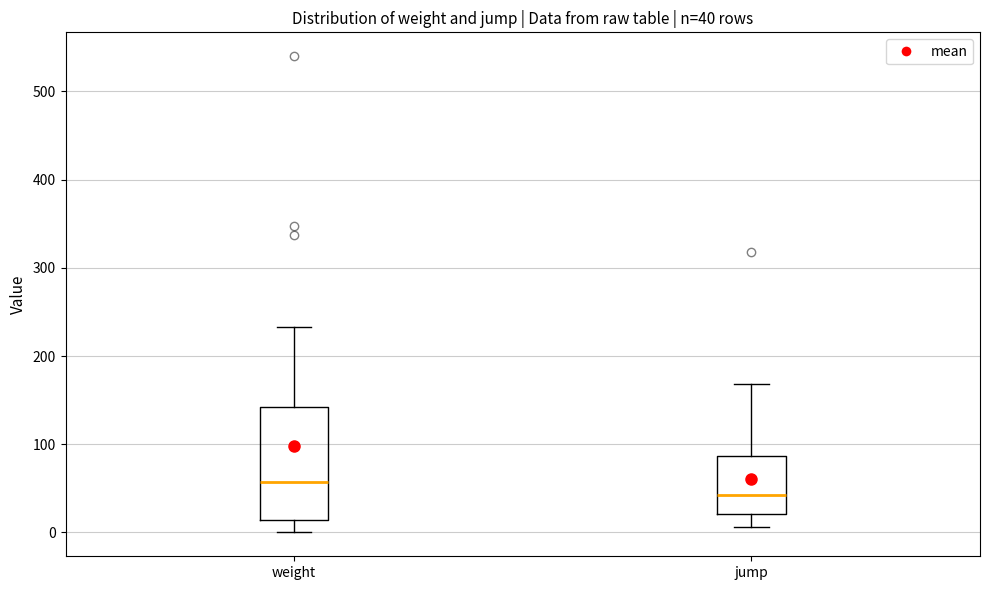

Comparing the boxes themselves (not the whiskers), which one is the tallest?

weight